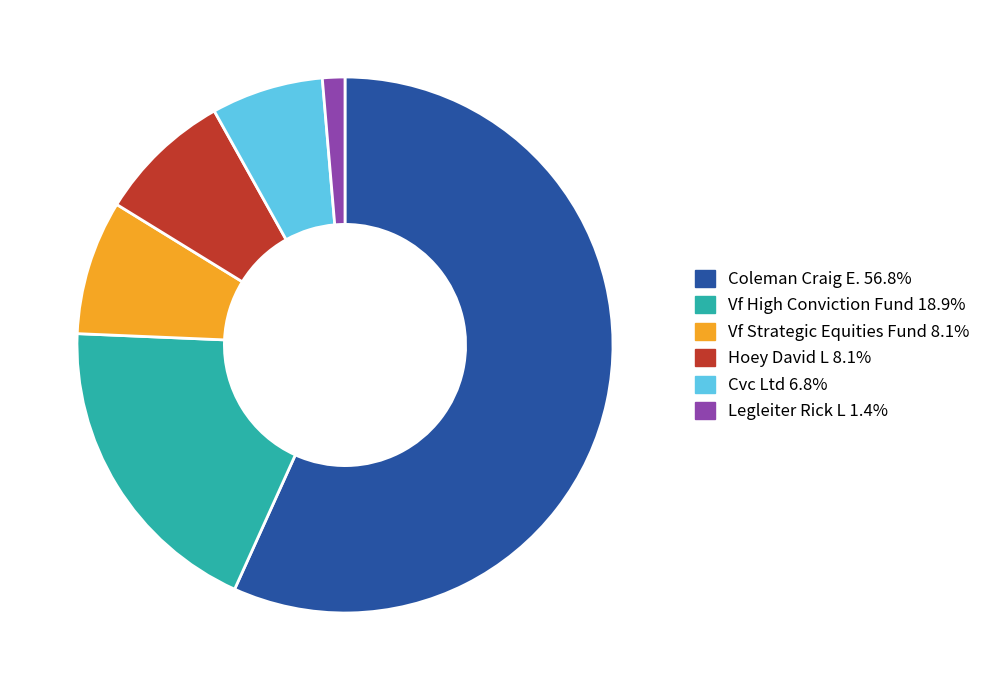

Is it true that Coleman Craig E. is 72% of the pie?

False